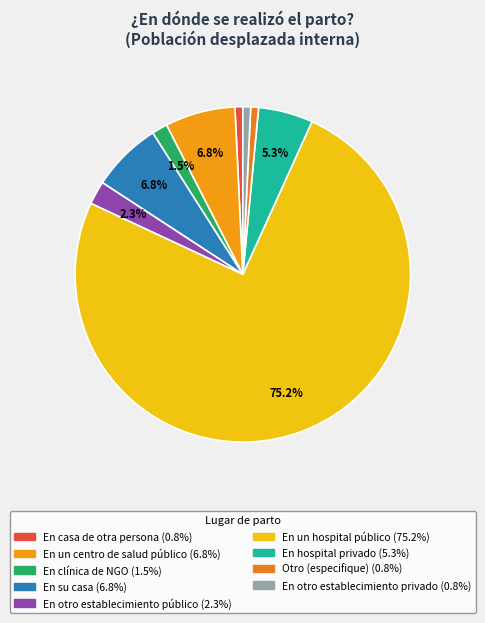

To the nearest percent, what portion does En un hospital público represent?

75%